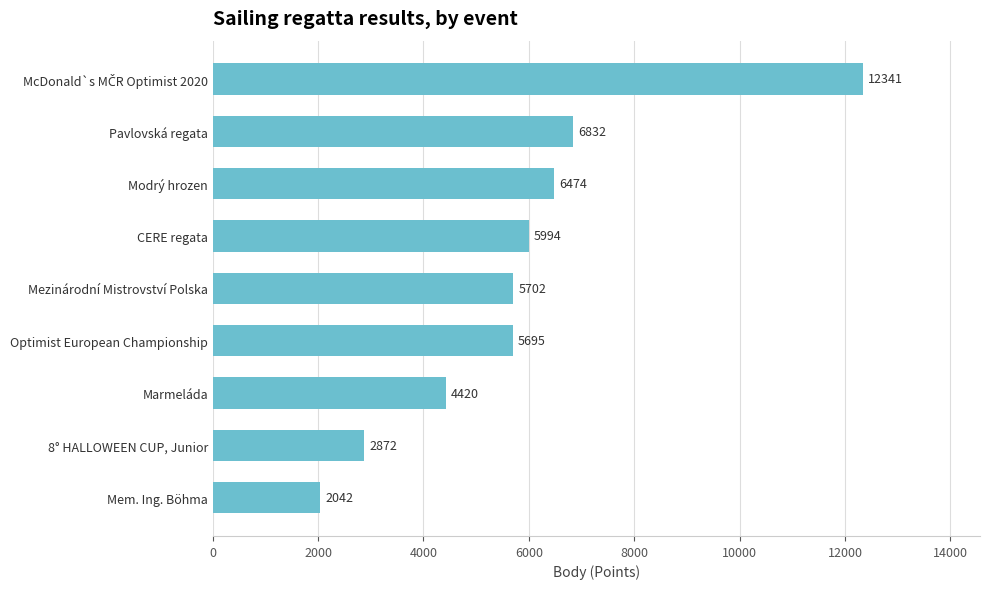

What is the change in value from Modrý hrozen to Pavlovská regata?

+358